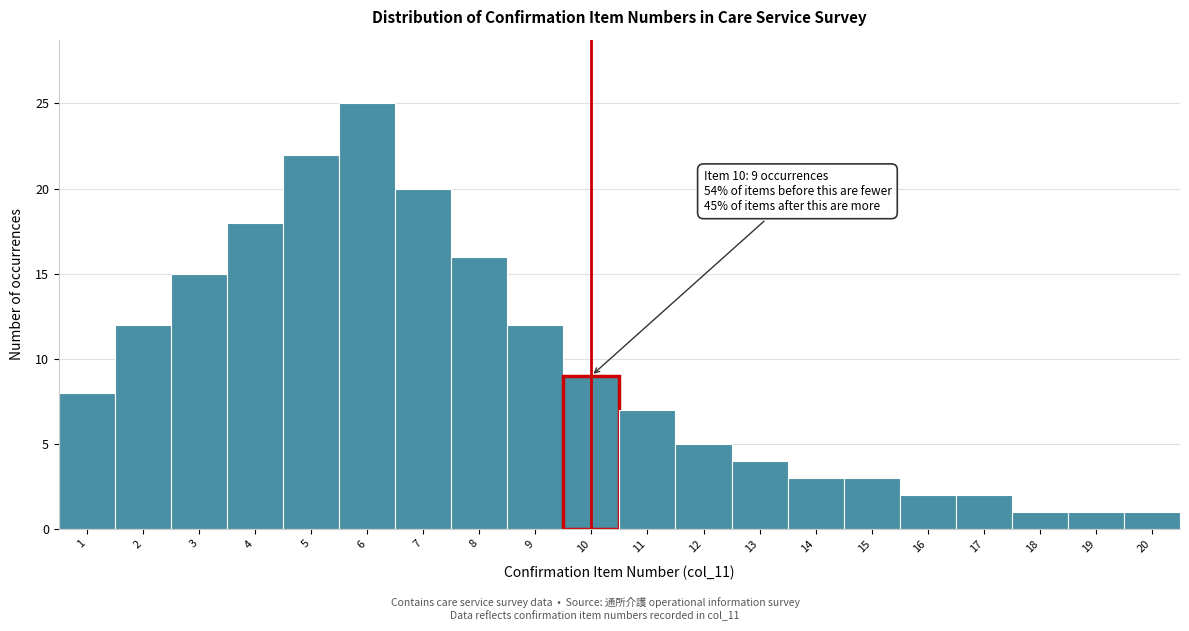

Over which range of the x-axis is the bar tallest?

5.5 to 6.5